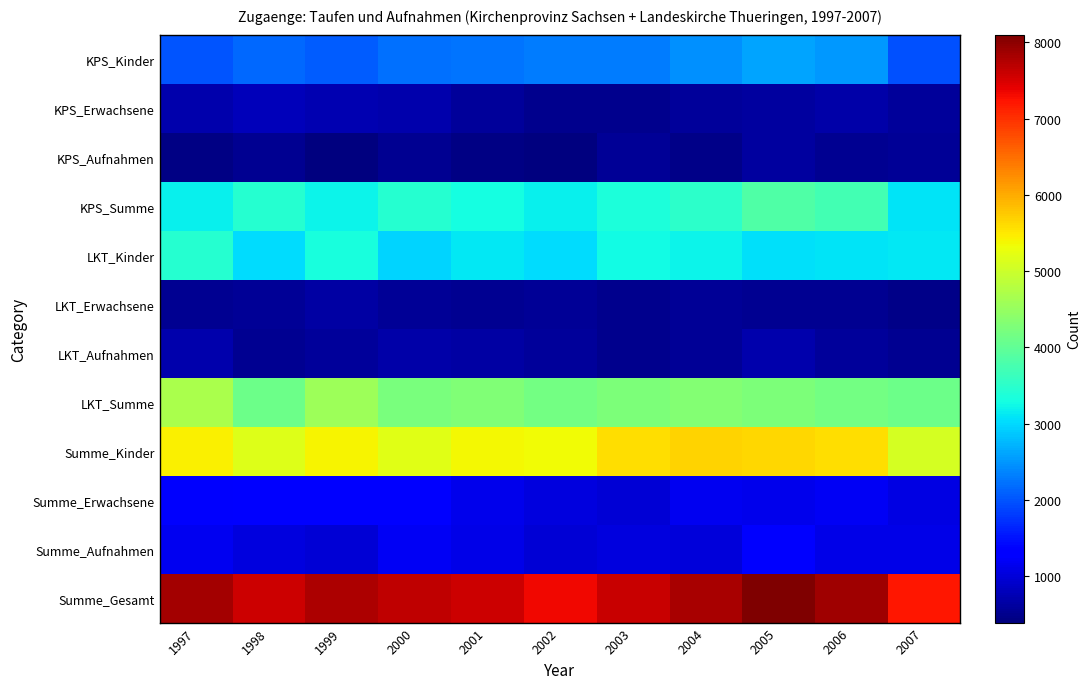

Reading left to right, transcribe all the data shown in this chart.

KPS_Kinder: 1997=2001	1998=2140	1999=2076	2000=2211	2001=2252	2002=2296	2003=2312	2004=2465	2005=2613	2006=2520	2007=1968
KPS_Erwachsene: 1997=719	1998=804	1999=730	2000=715	2001=598	2002=482	2003=491	2004=577	2005=608	2006=668	2007=583
KPS_Aufnahmen: 1997=449	1998=516	1999=396	2000=517	2001=438	2002=389	2003=543	2004=467	2005=616	2006=520	2007=549
KPS_Summe: 1997=3169	1998=3460	1999=3202	2000=3443	2001=3288	2002=3167	2003=3346	2004=3509	2005=3837	2006=3708	2007=3100
LKT_Kinder: 1997=3437	1998=3022	1999=3342	2000=2979	2001=3111	2002=3039	2003=3274	2004=3202	2005=3048	2006=3077	2007=3112
LKT_Erwachsene: 1997=530	1998=557	1999=640	2000=565	2001=537	2002=545	2003=489	2004=569	2005=524	2006=530	2007=473
LKT_Aufnahmen: 1997=719	1998=523	1999=588	2000=675	2001=653	2002=584	2003=498	2004=542	2005=694	2006=575	2007=535
LKT_Summe: 1997=4686	1998=4102	1999=4570	2000=4219	2001=4301	2002=4168	2003=4261	2004=4313	2005=4266	2006=4182	2007=4120
Summe_Kinder: 1997=5438	1998=5162	1999=5418	2000=5190	2001=5363	2002=5335	2003=5586	2004=5667	2005=5661	2006=5597	2007=5080
Summe_Erwachsene: 1997=1249	1998=1361	1999=1370	2000=1280	2001=1135	2002=1027	2003=980	2004=1146	2005=1132	2006=1198	2007=1056
Summe_Aufnahmen: 1997=1168	1998=1039	1999=984	2000=1192	2001=1091	2002=973	2003=1041	2004=1009	2005=1310	2006=1095	2007=1084
Summe_Gesamt: 1997=7855	1998=7562	1999=7772	2000=7662	2001=7589	2002=7335	2003=7607	2004=7822	2005=8103	2006=7890	2007=7220